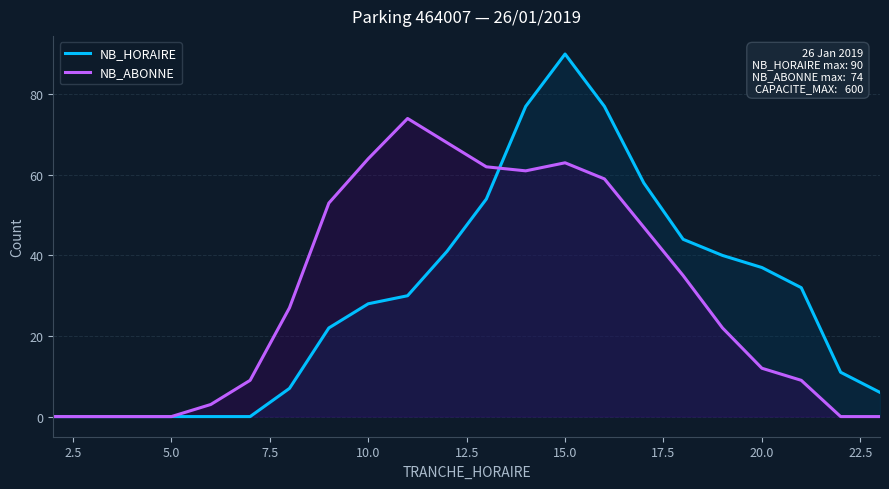

True or false: NB_ABONNE has a value of 63 at 15.0.

True